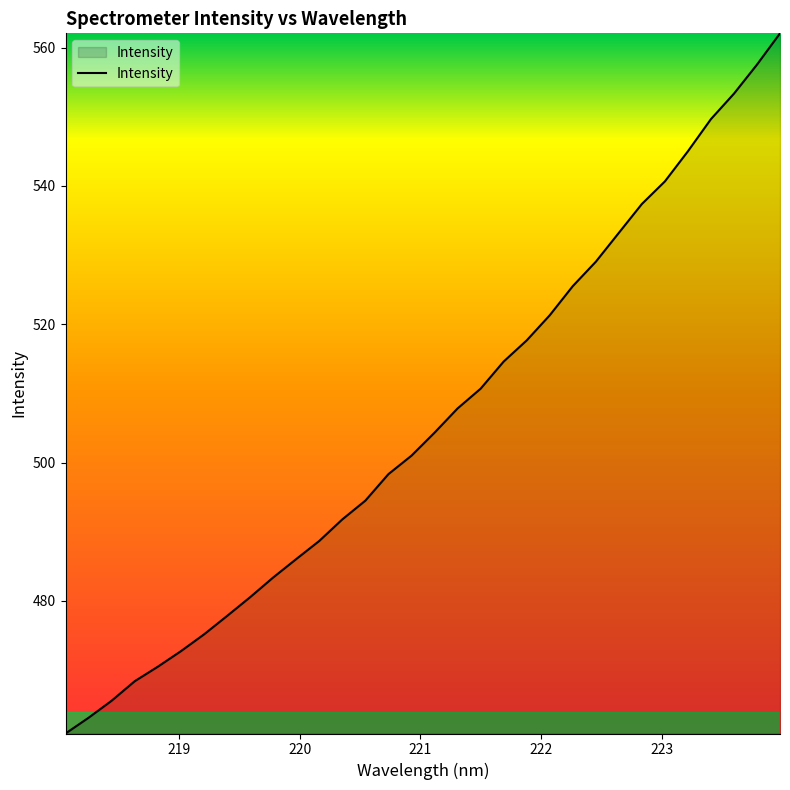

What is the greatest value displayed?

562.1